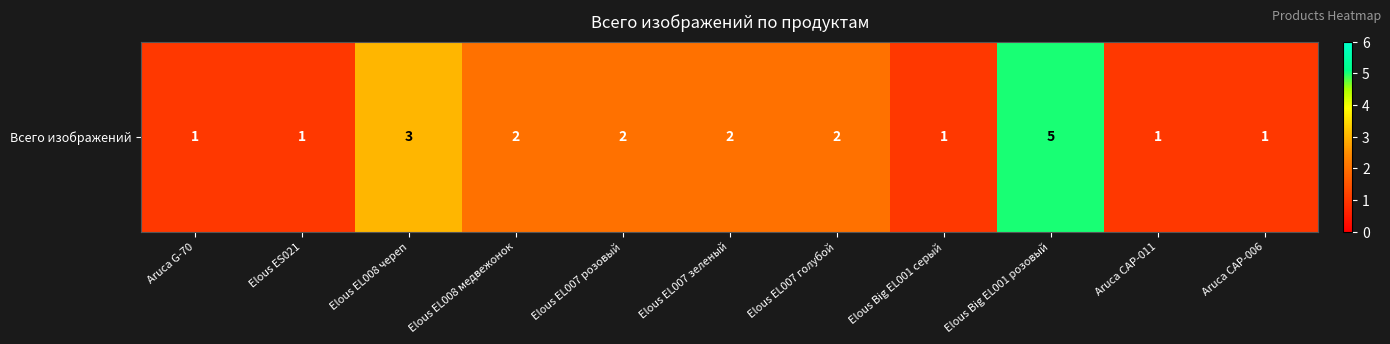

Approximately how many times larger is the value at Aruca G-70 compared to Aruca CAP-011?

1.0